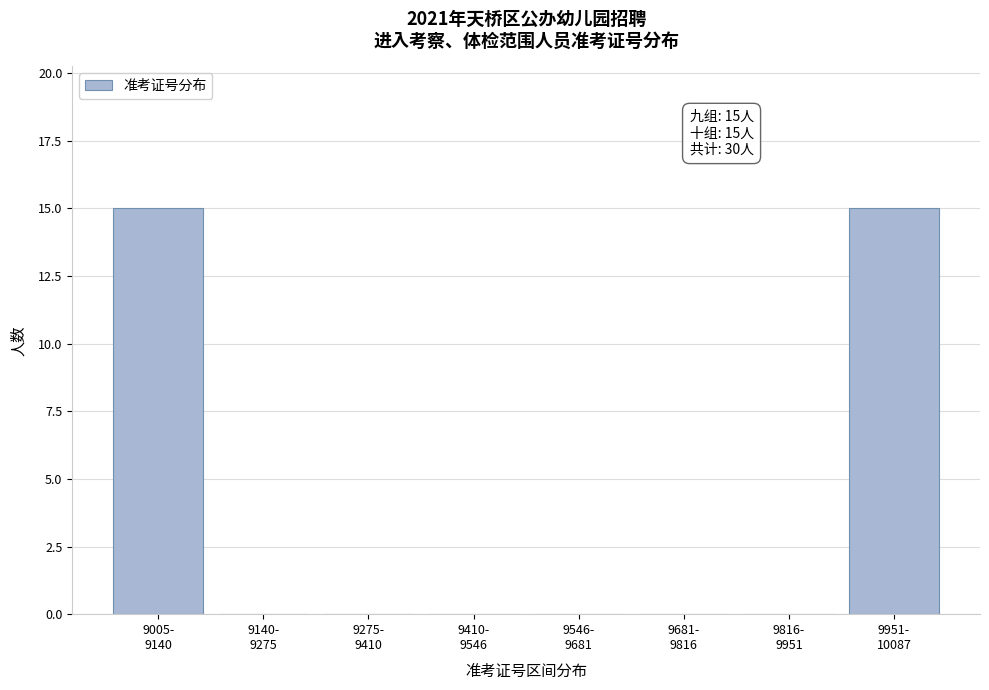

What is the maximum value shown in the chart?

15